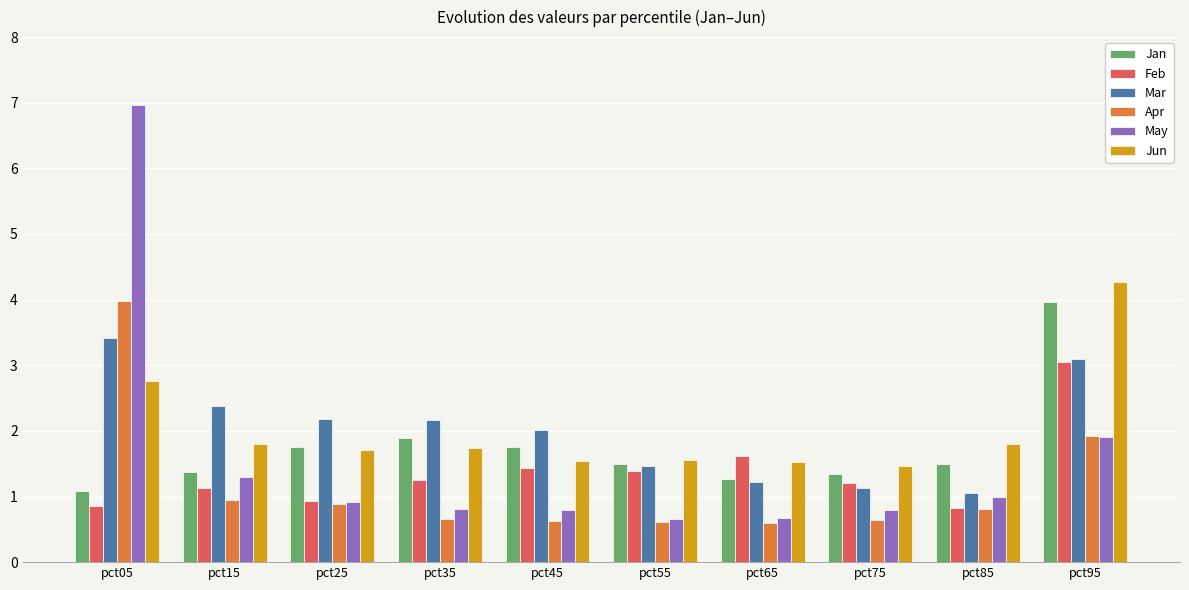

At which label does Mar reach its peak?

pct05